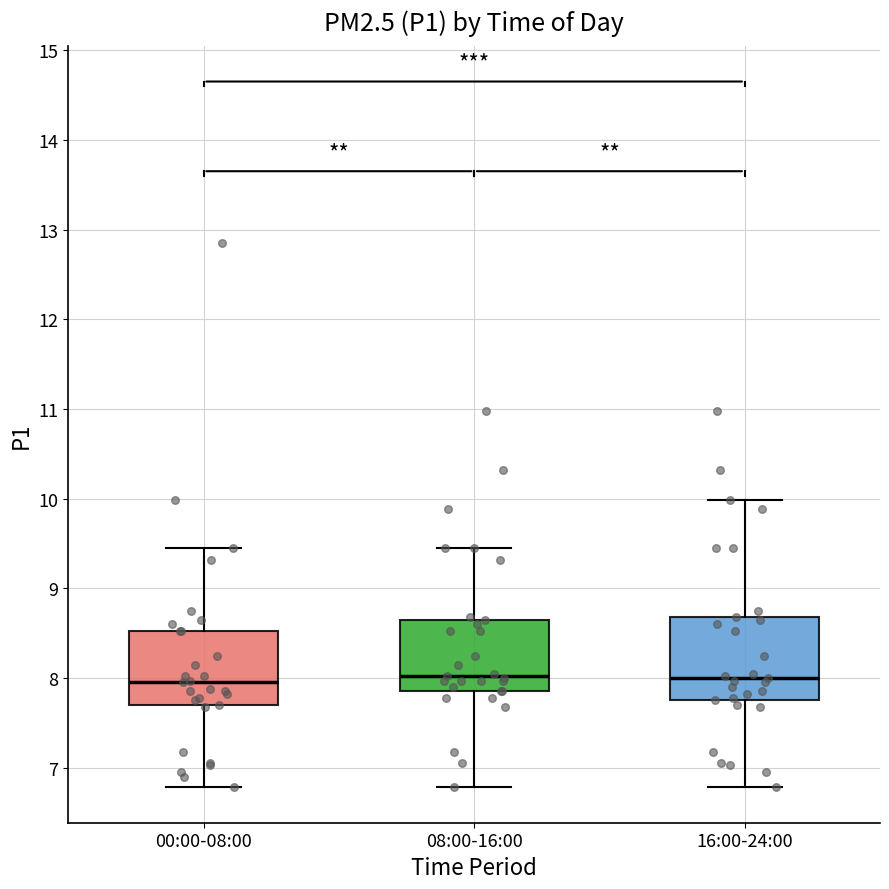

Where does the median line of the box for 16:00-24:00 sit on the y-axis? The values are not printed on the chart, so give them approximately, as read against the axis.

8.0